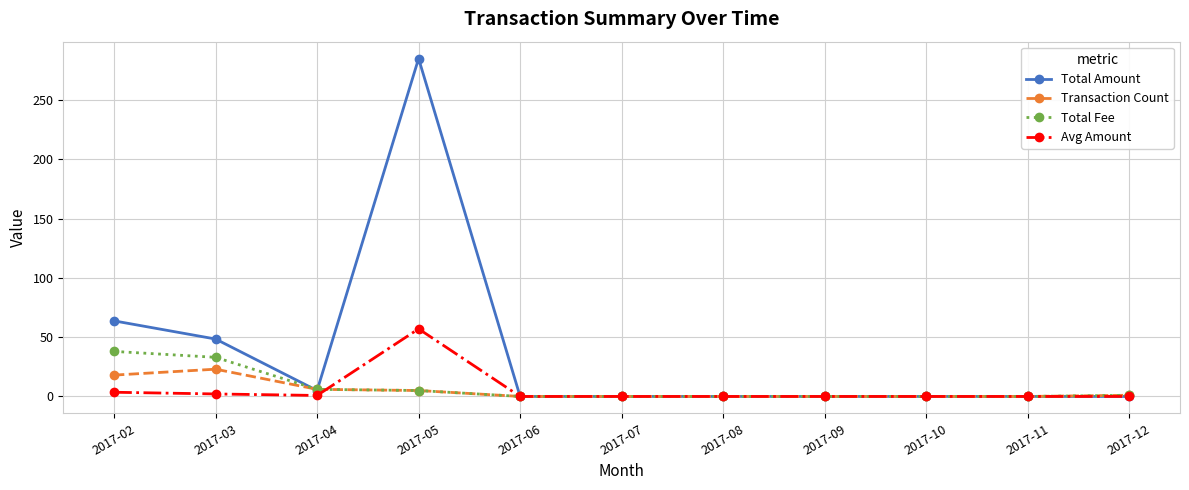

Rank the series by their maximum value, from highest to lowest.

Total Amount, Avg Amount, Total Fee, Transaction Count